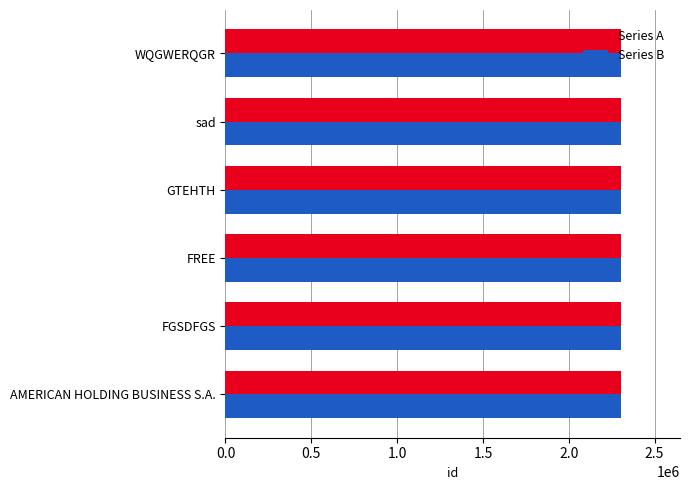

How many categories are shown in the chart?

6